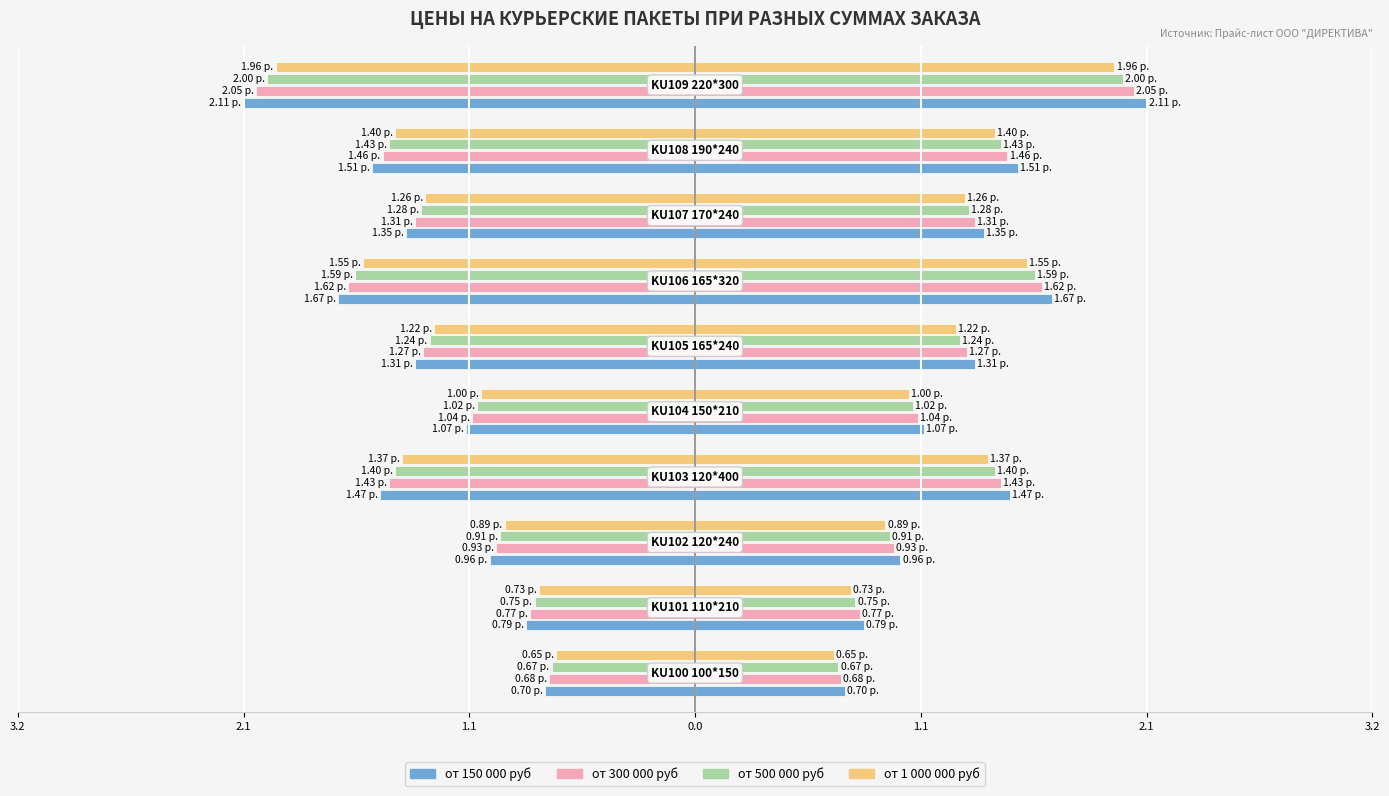

Reading left to right, extract all data points from this chart.

от 150 000 руб: -0.7	-0.8	-1.0	-1.5	-1.1	-1.3	-1.7	-1.4	-1.5	-2.1
от 300 000 руб: -0.7	-0.8	-0.9	-1.4	-1.0	-1.3	-1.6	-1.3	-1.5	-2.0
от 500 000 руб: -0.7	-0.8	-0.9	-1.4	-1.0	-1.2	-1.6	-1.3	-1.4	-2.0
от 1 000 000 руб: -0.7	-0.7	-0.9	-1.4	-1.0	-1.2	-1.6	-1.3	-1.4	-2.0